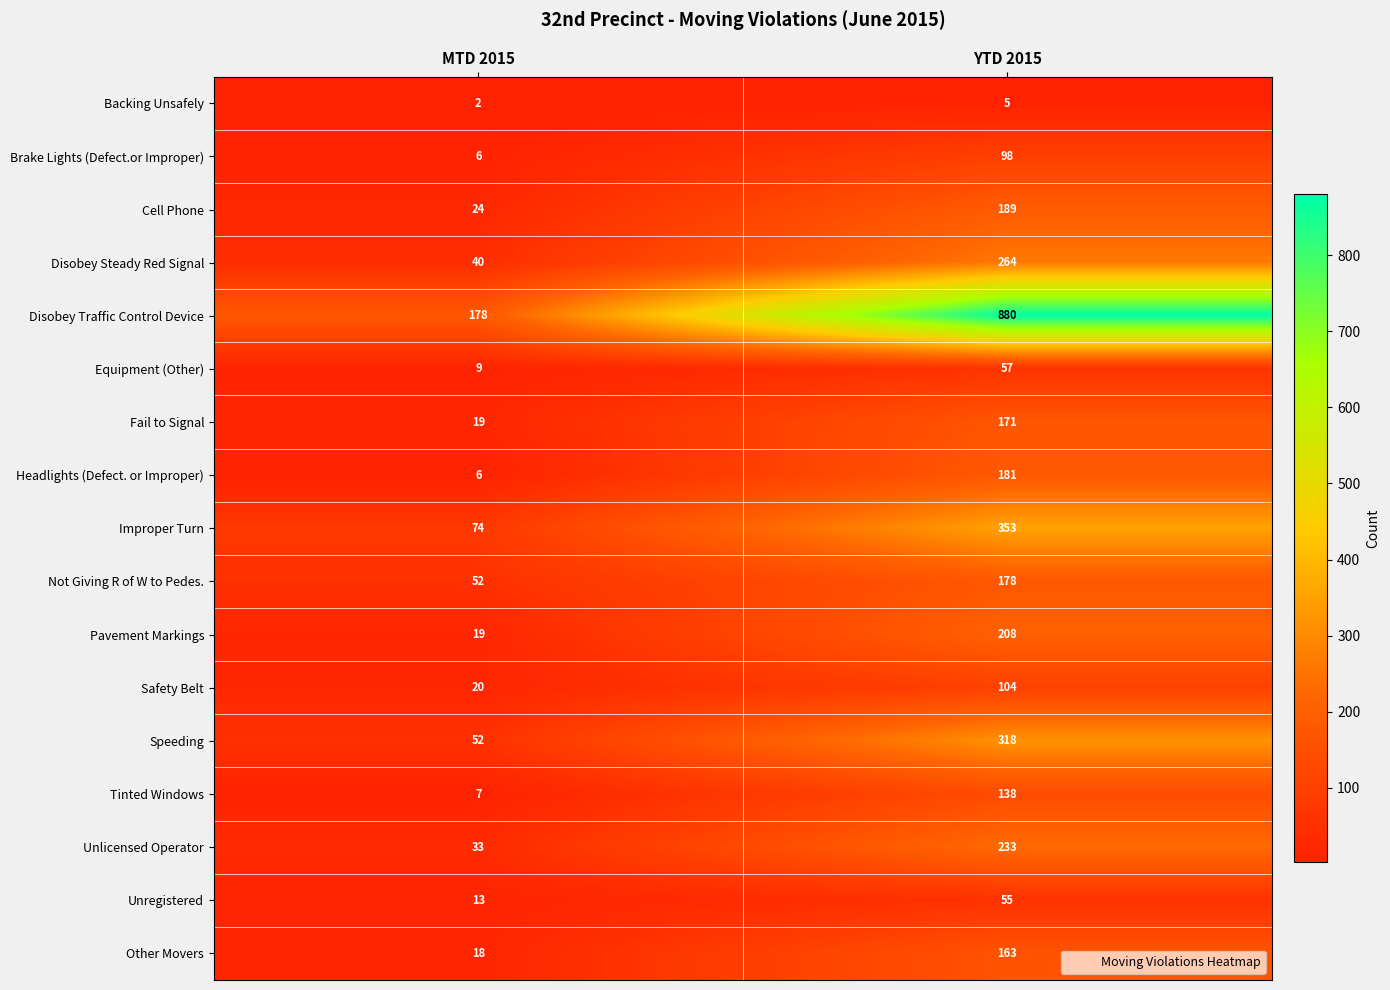

What is the minimum value shown in the chart?

2